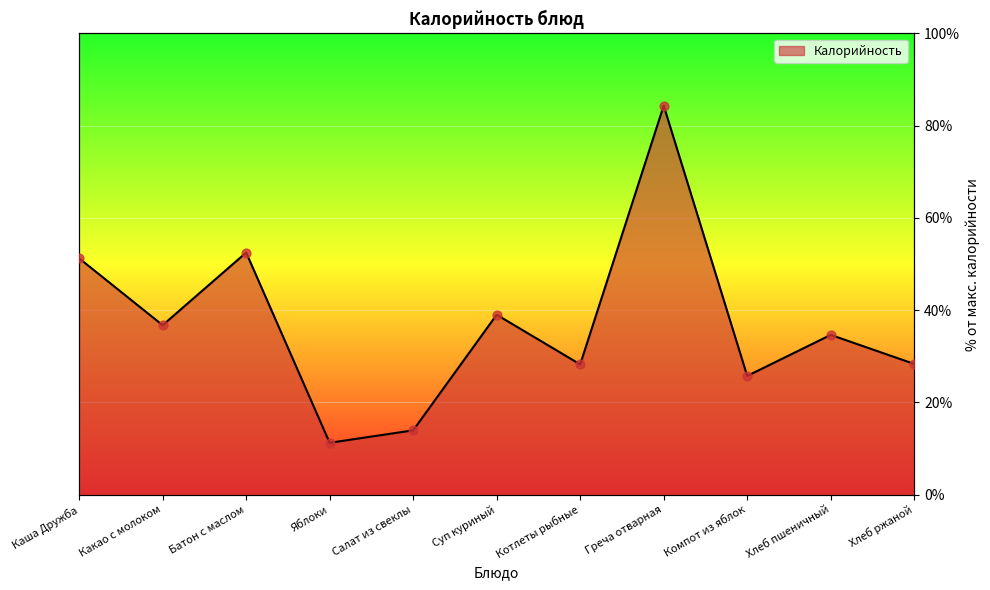

What is the ratio of the value at Какао с молоком to the value at Салат из свеклы?

2.6